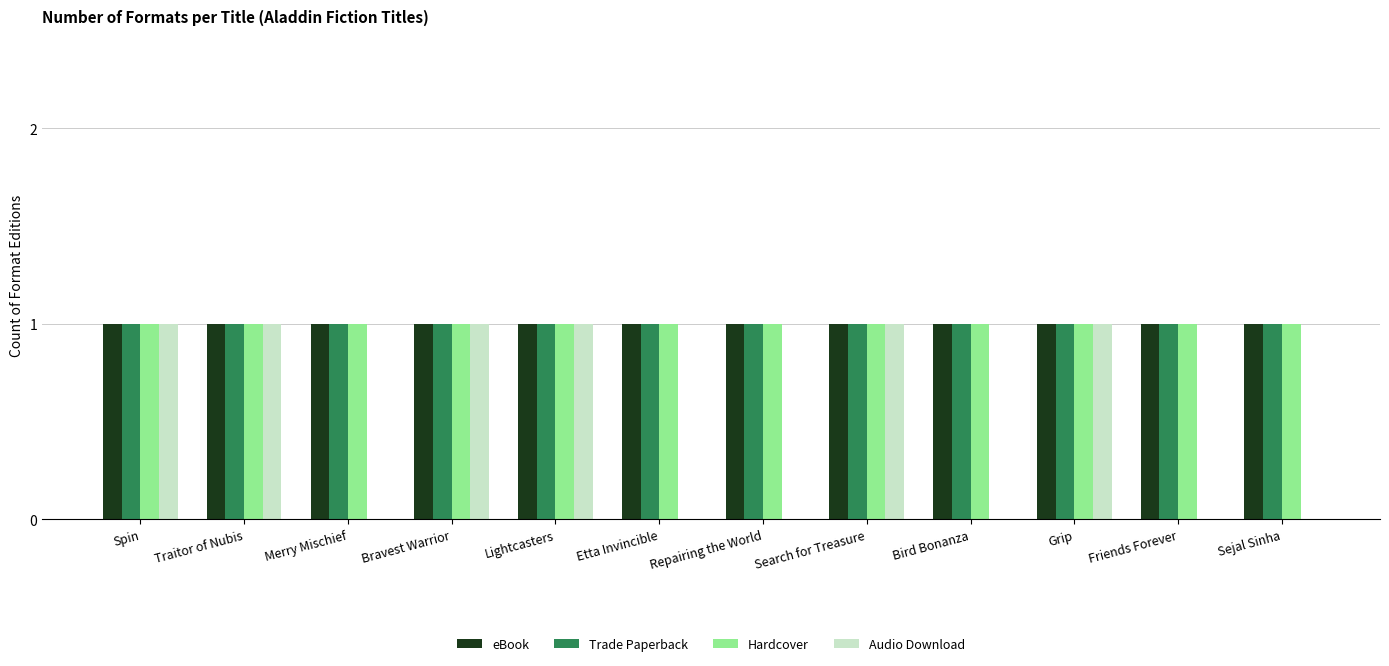

What is the highest value of the Trade Paperback series?

1